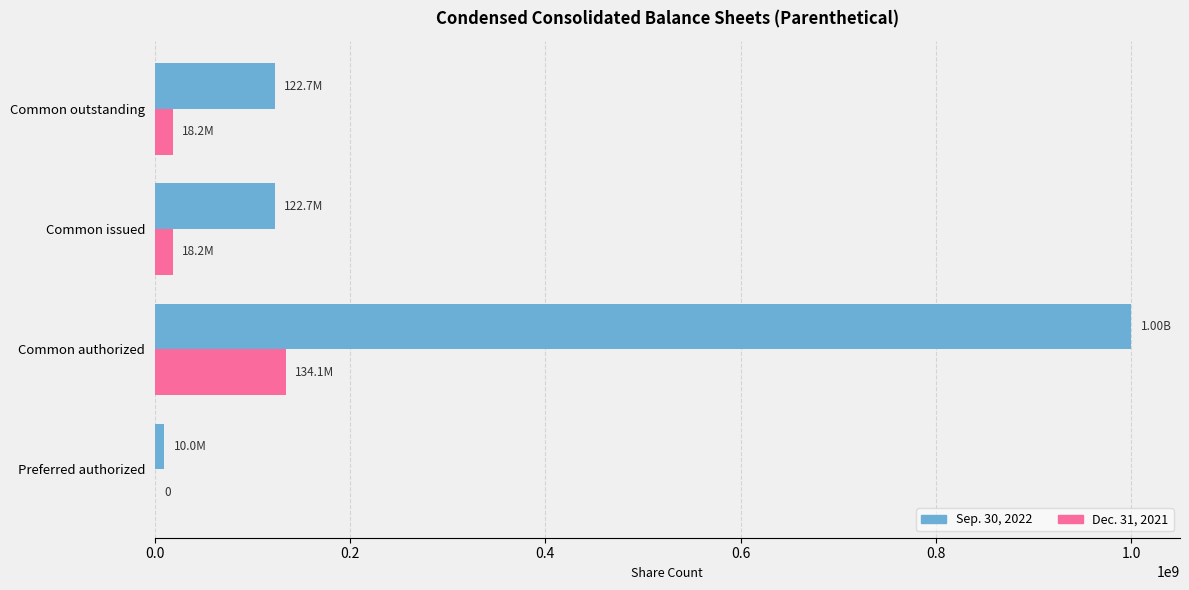

At which category is the sum across all series the highest?

Common authorized